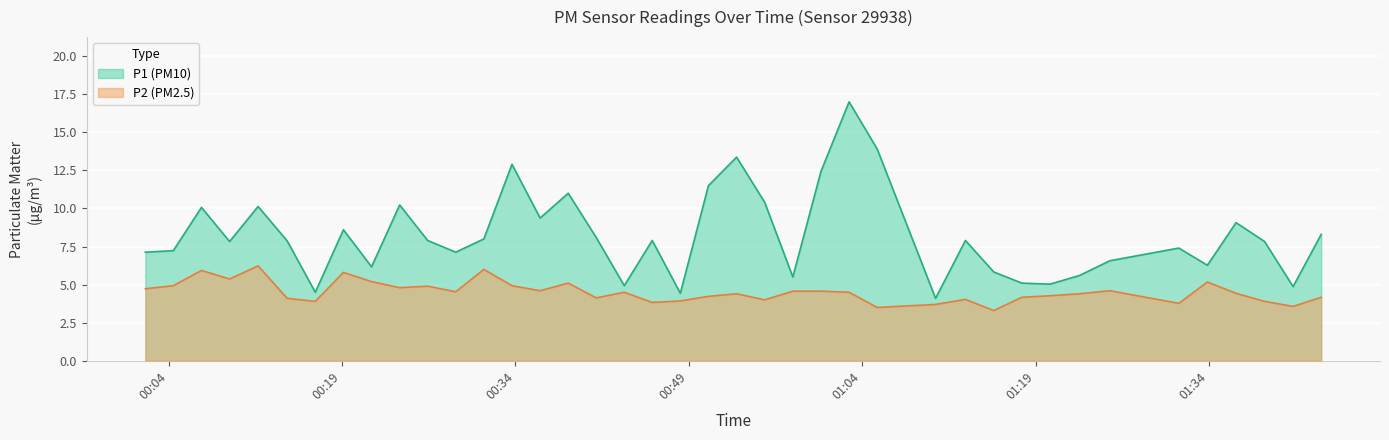

What is the spread (max minus min) of values at 01:25?

2.0